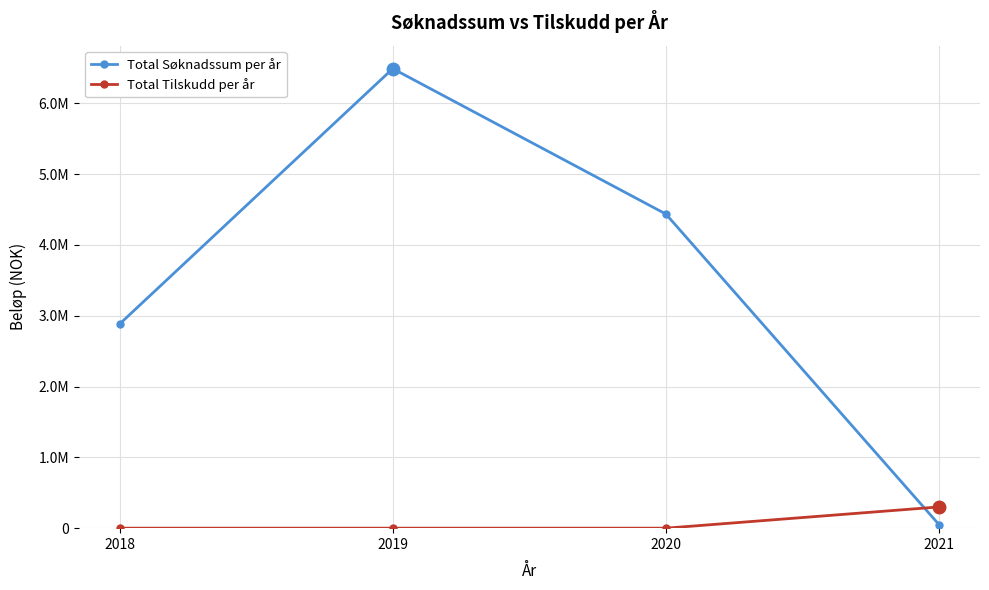

Between 2021 and 2020, which is larger?

2020